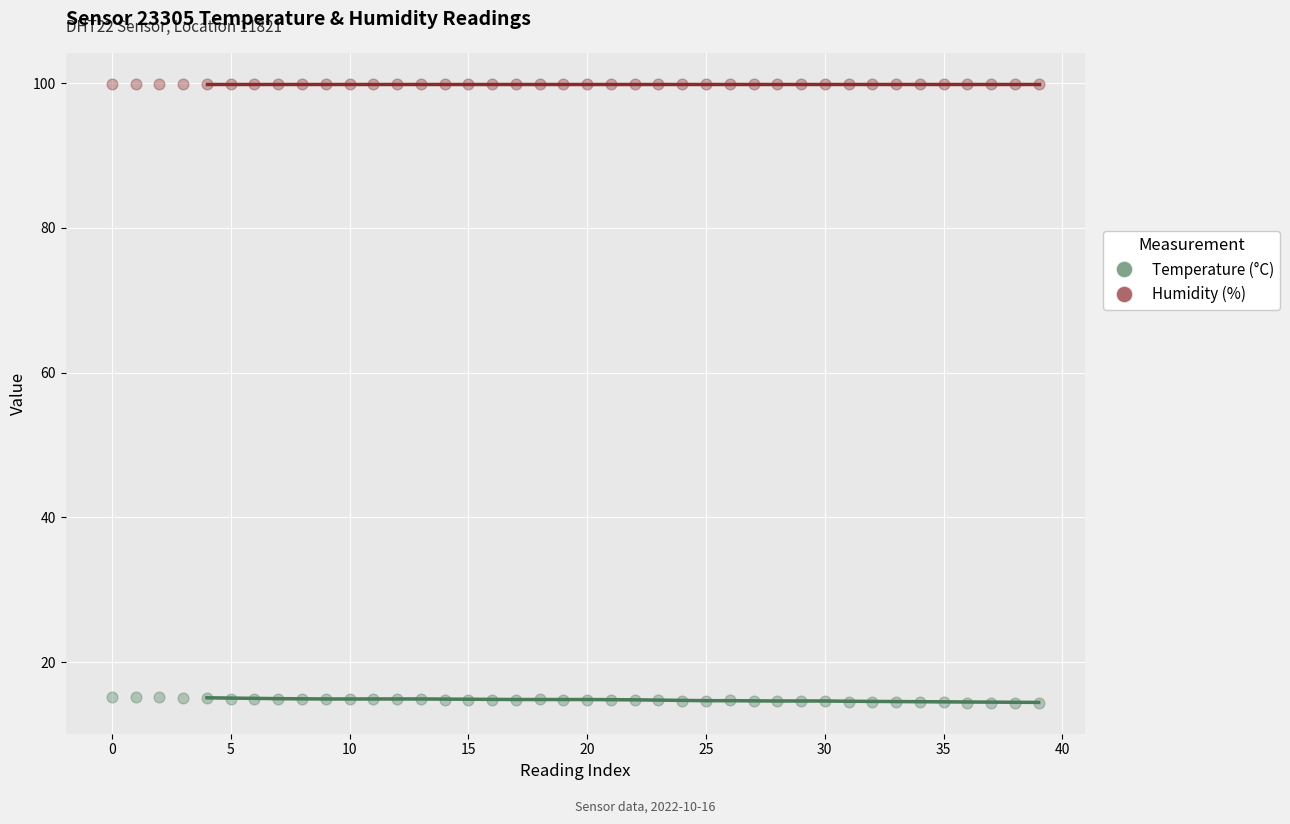

What are all the series names shown in the legend?

Temperature (°C), Humidity (%)